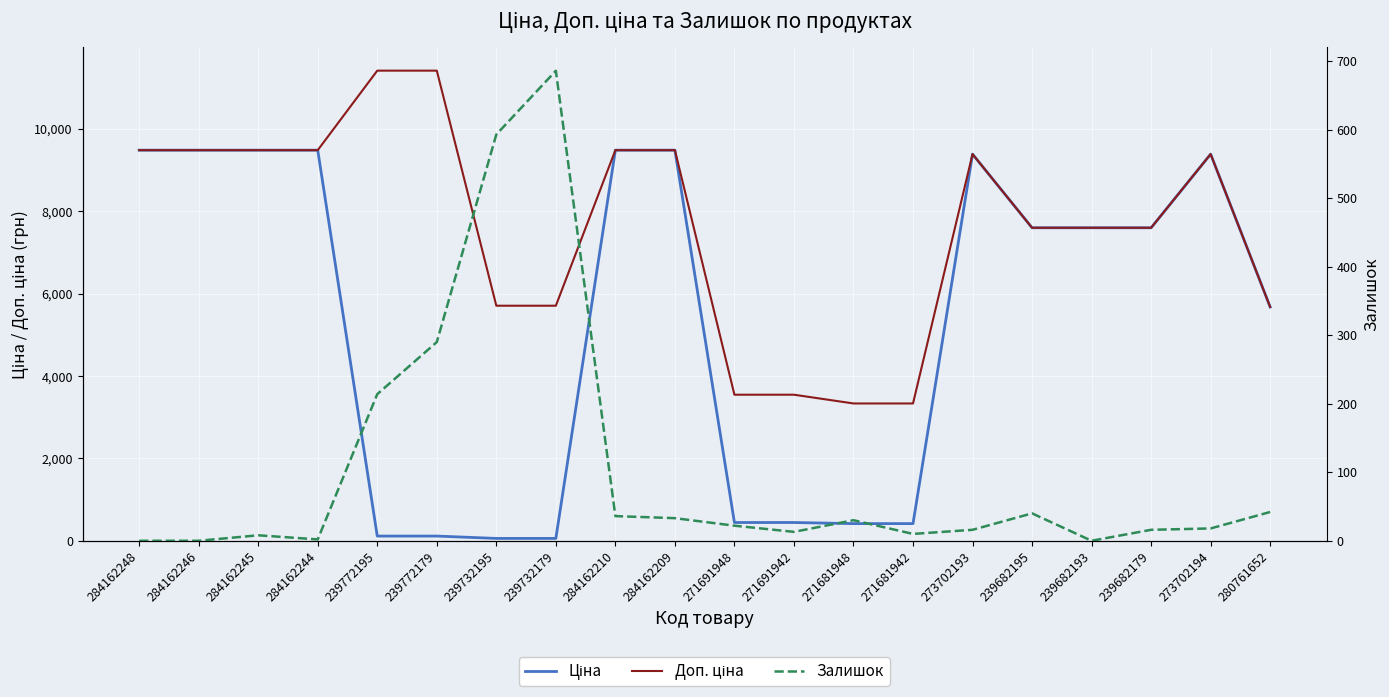

What are all the series names shown in the legend?

Ціна, Доп. ціна, Залишок